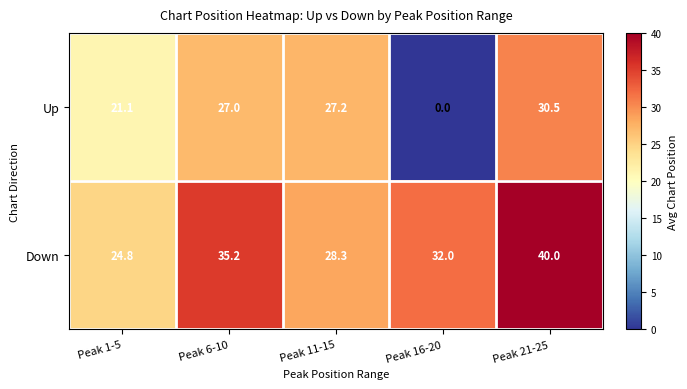

Rank the series by their maximum value, from lowest to highest.

Up, Down